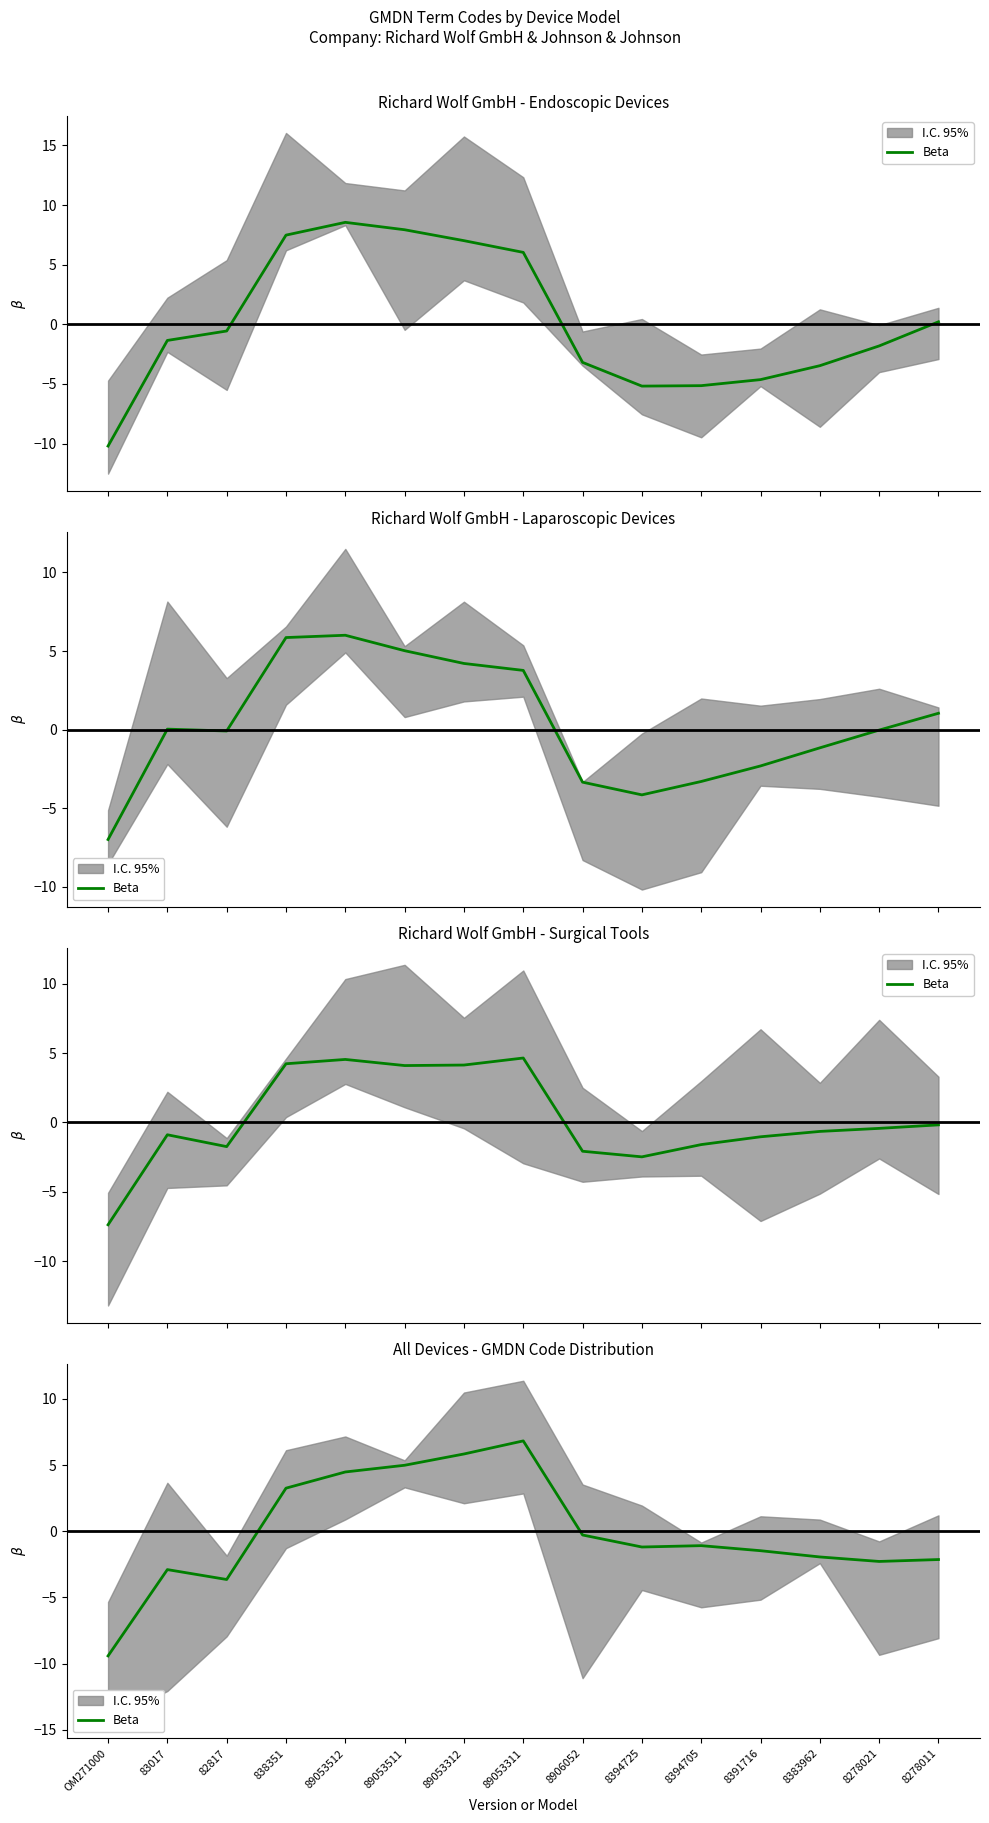

At which label is the value closest to -1?

8394705